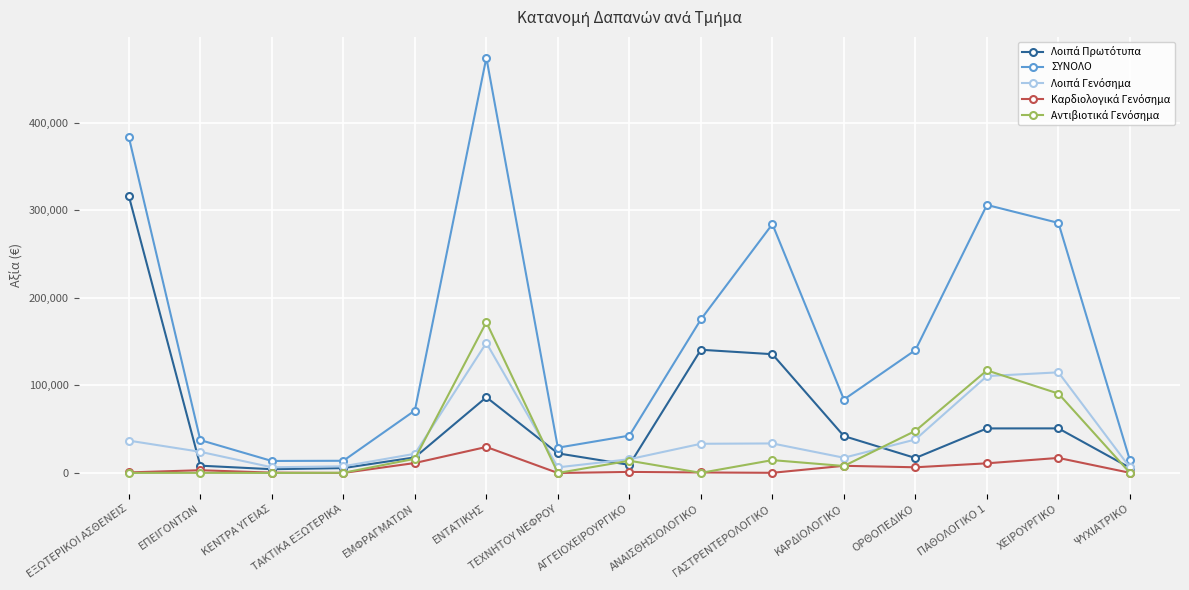

Which label corresponds to the largest value in the chart?

ΕΝΤΑΤΙΚΗΣ